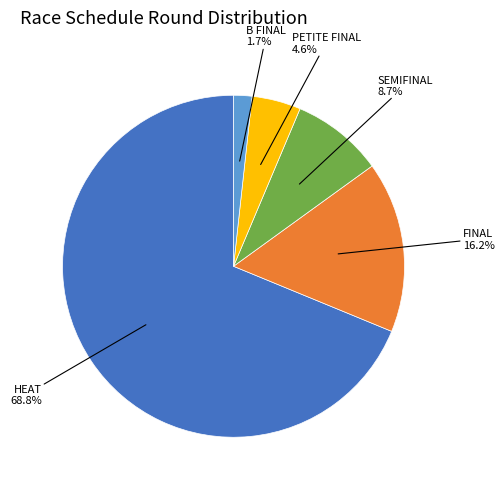

Is there a majority slice in this chart?

Yes